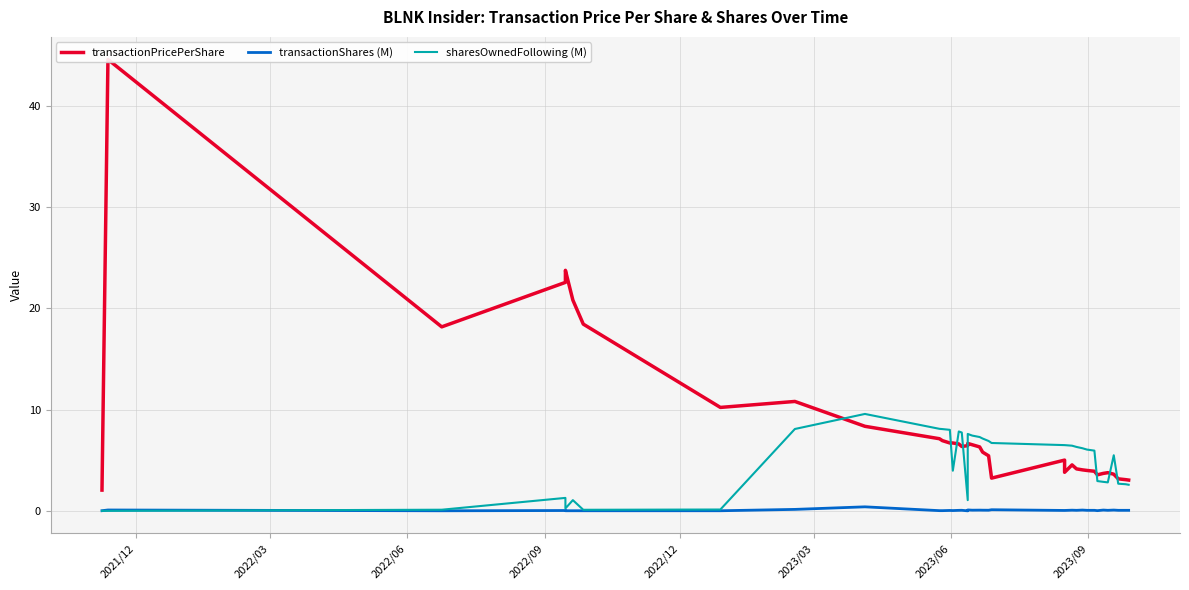

How many data points in sharesOwnedFollowing (M) are less than 6?

18